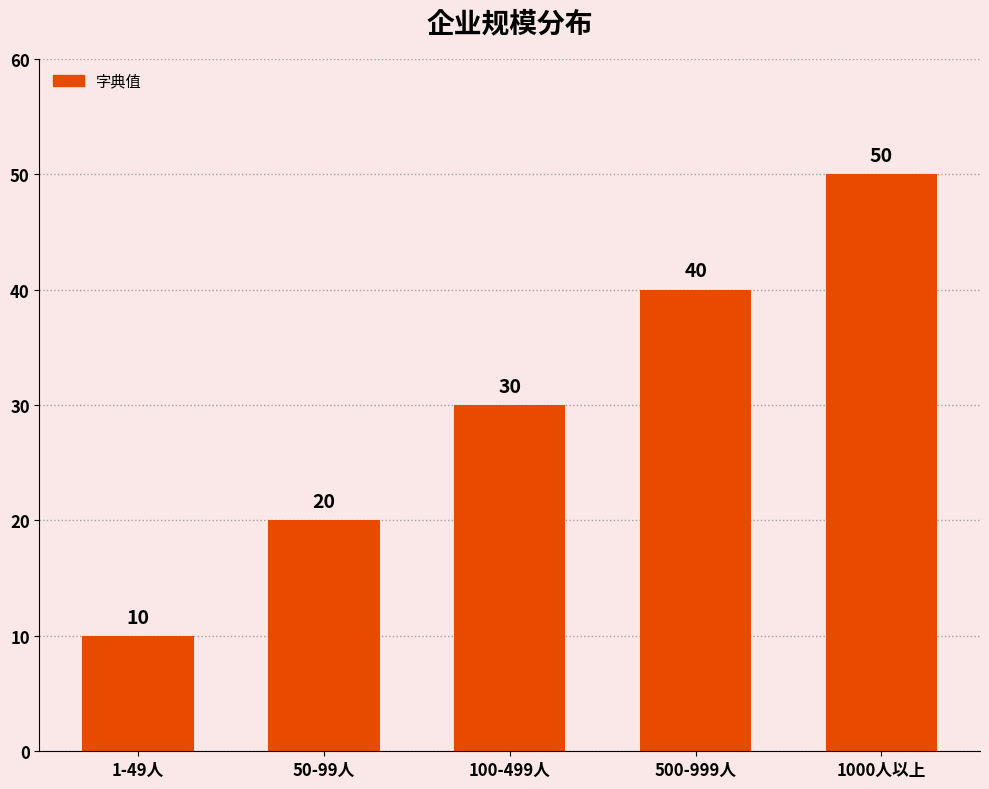

How many values are between 20 and 40?

3